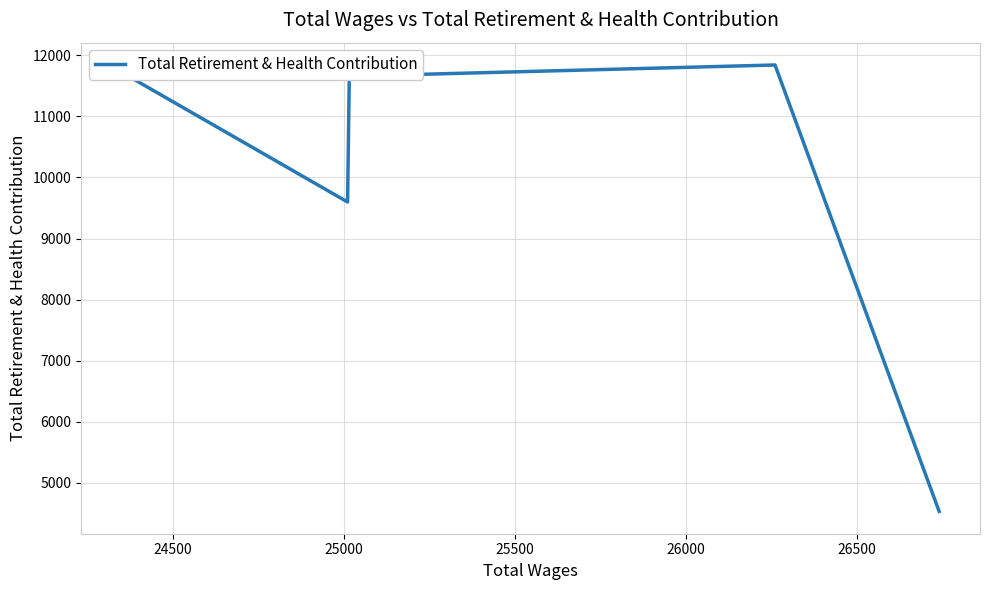

How many categories are shown in the chart?

5